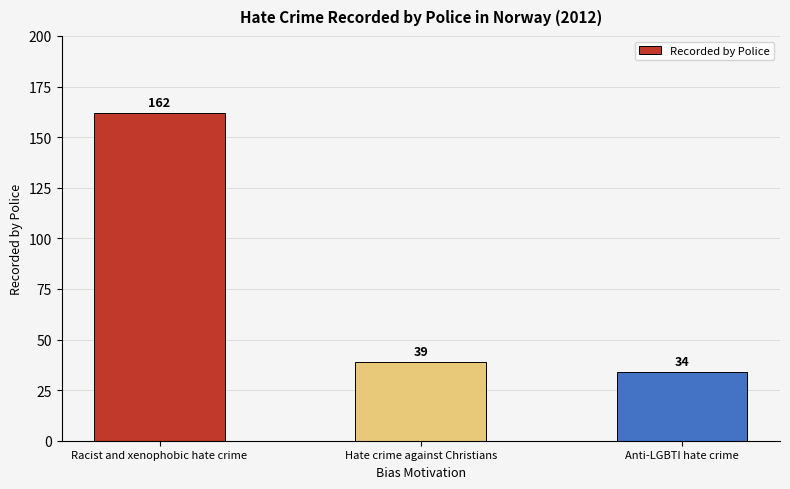

Reading right to left, transcribe all the data shown in this chart.

Anti-LGBTI hate crime=34	Hate crime against Christians=39	Racist and xenophobic hate crime=162